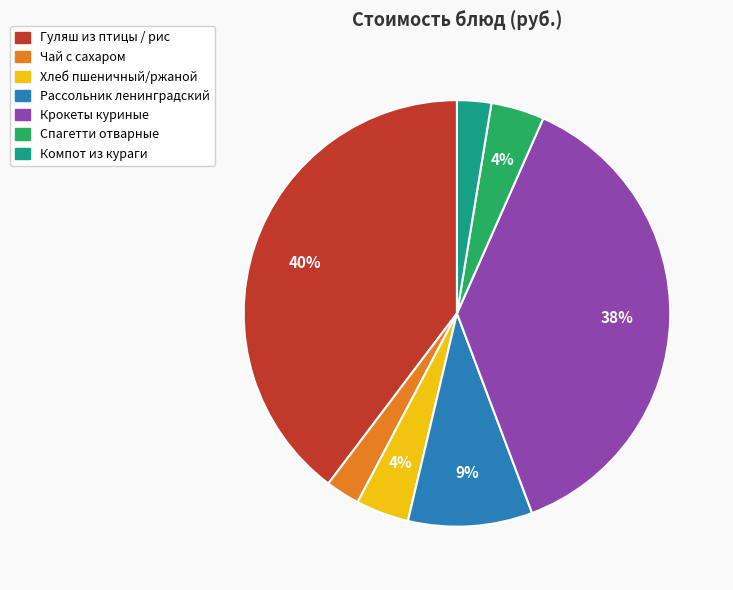

Combined, do Гуляш из птицы / рис and Компот из кураги account for over 50%?

No